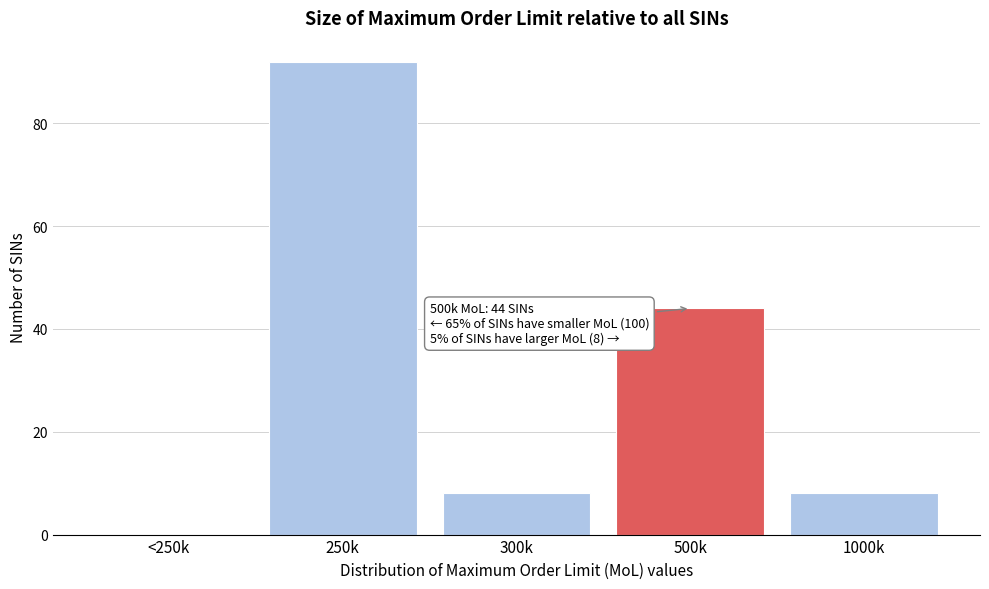

Reading left to right, extract all data points from this chart.

<250k=0	250k=92	300k=8	500k=44	1000k=8